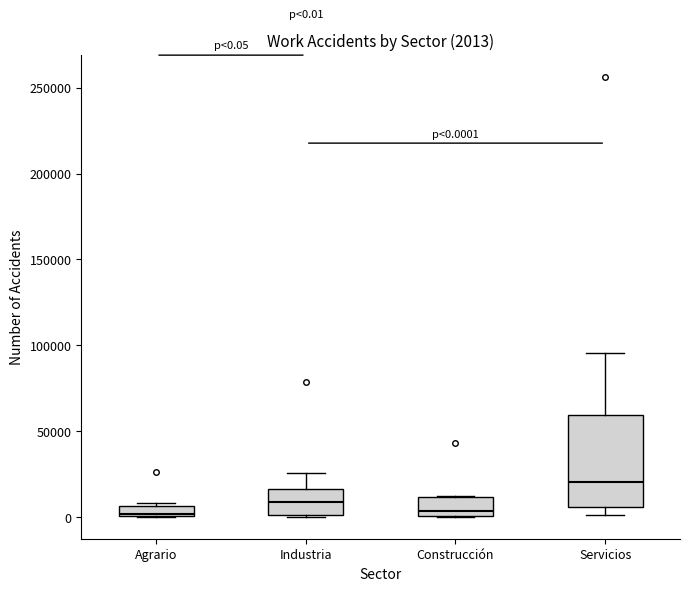

Which box has the highest median line?

Servicios